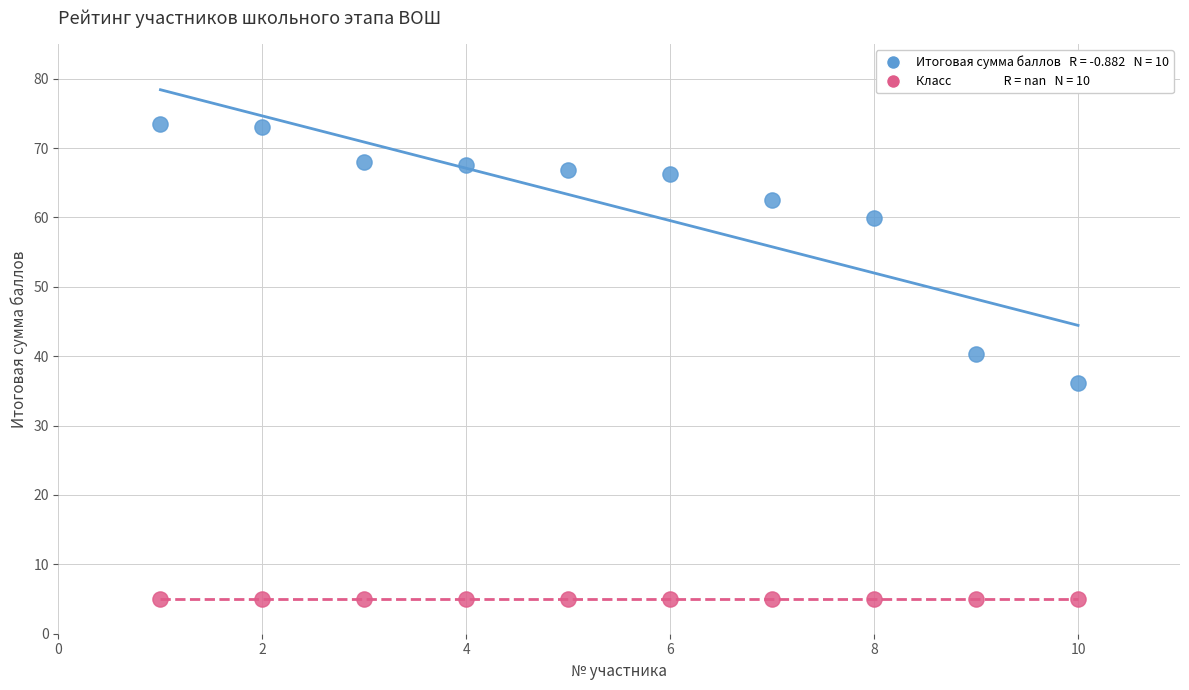

Across all series, what Y value is closest to 39?

40.3